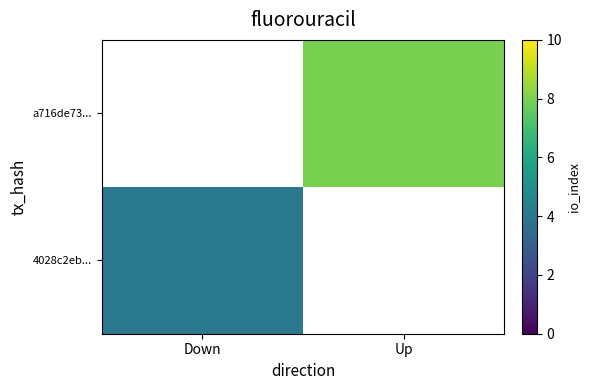

What is the greatest value displayed?

8.0